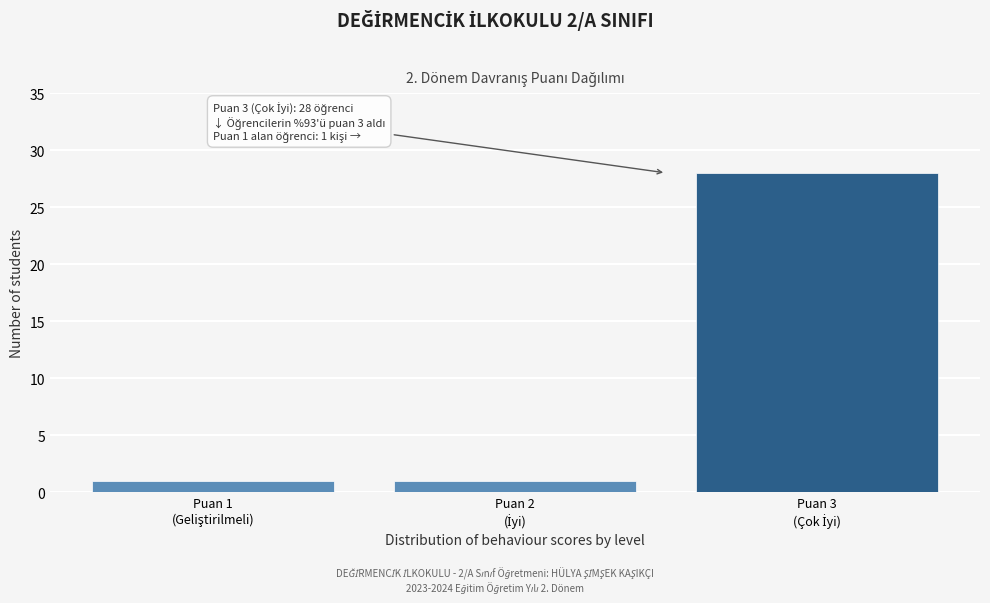

Reading right to left, transcribe all the data shown in this chart.

28	1	1